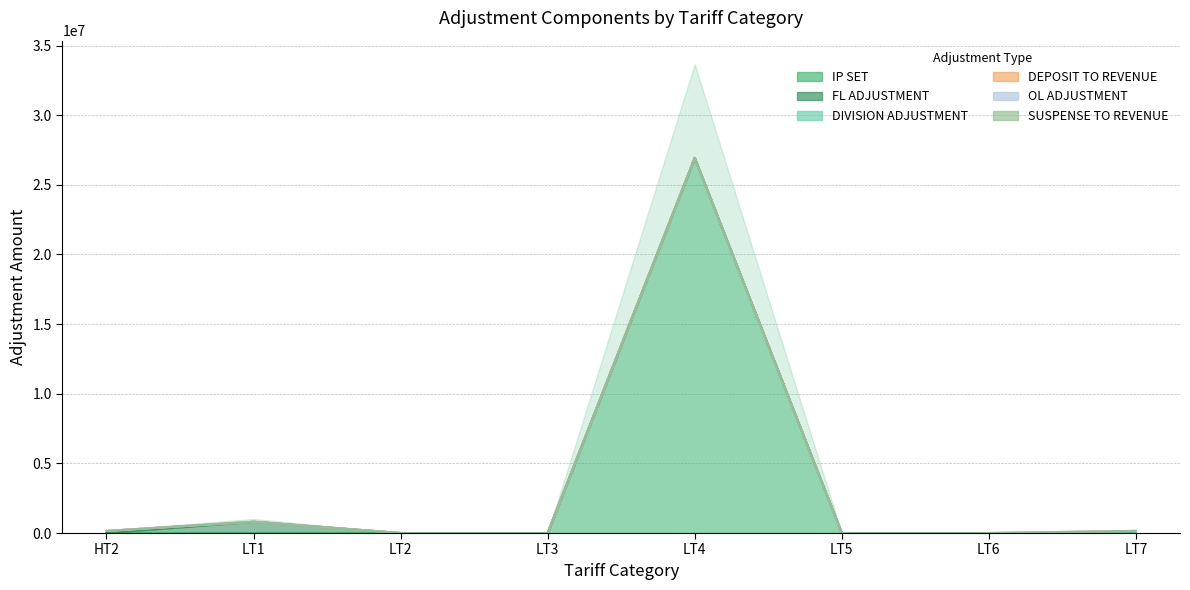

Is it true that DEPOSIT TO REVENUE equals 0.0 at LT4?

True